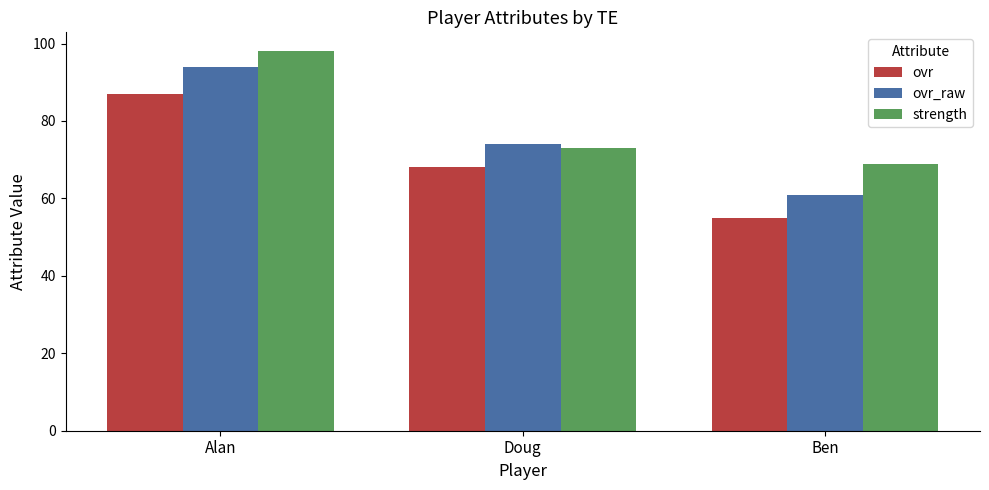

Are the bars horizontal?

No